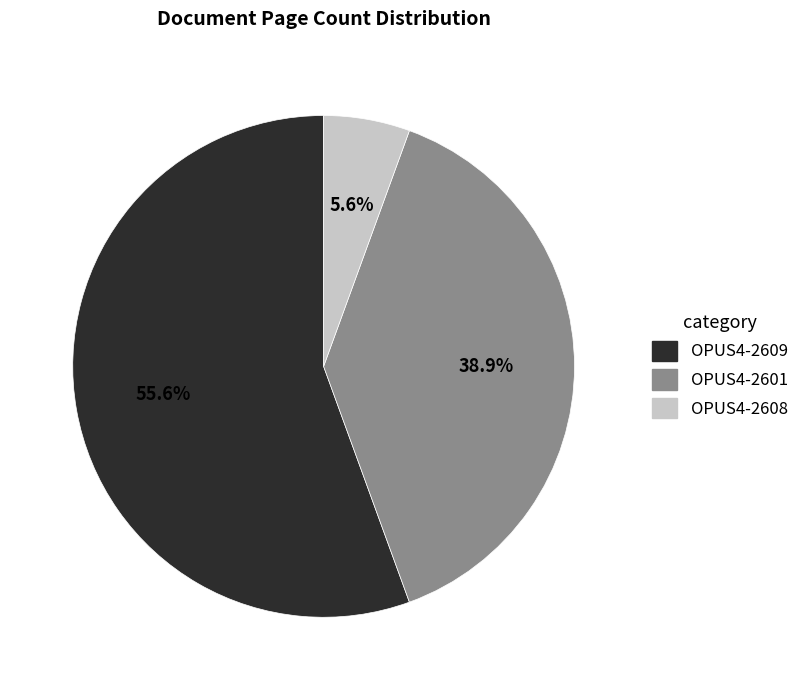

The OPUS4-2608 slice represents 6% of the pie. True or false?

True